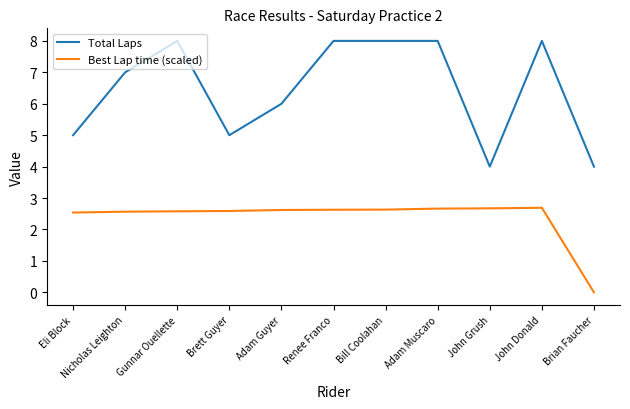

What are all the series names shown in the legend?

Total Laps, Best Lap time (scaled)